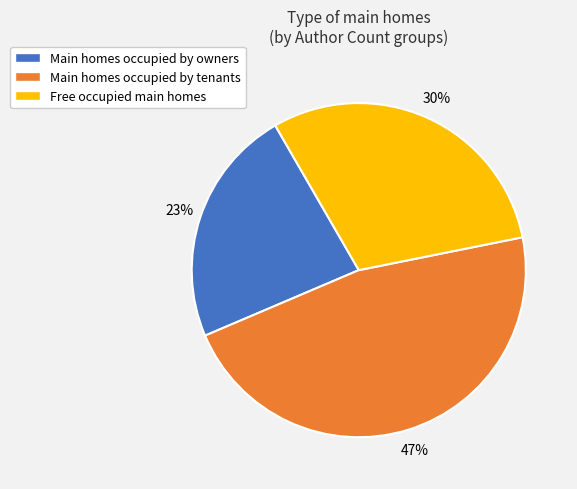

Approximately how many times larger is the value at Free occupied main homes compared to Main homes occupied by owners?

1.3